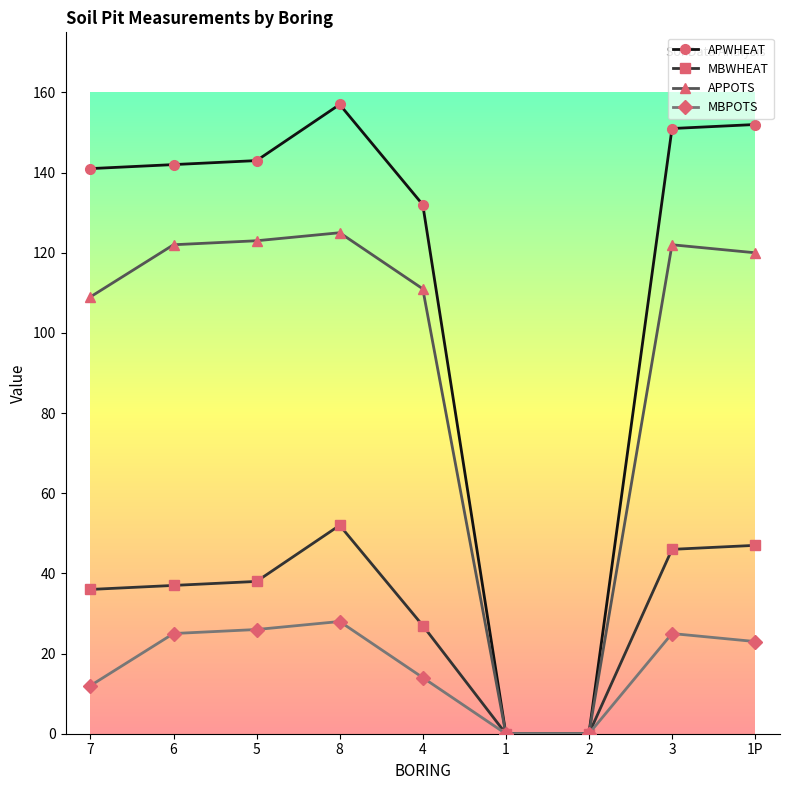

How many lines are shown in the chart?

4